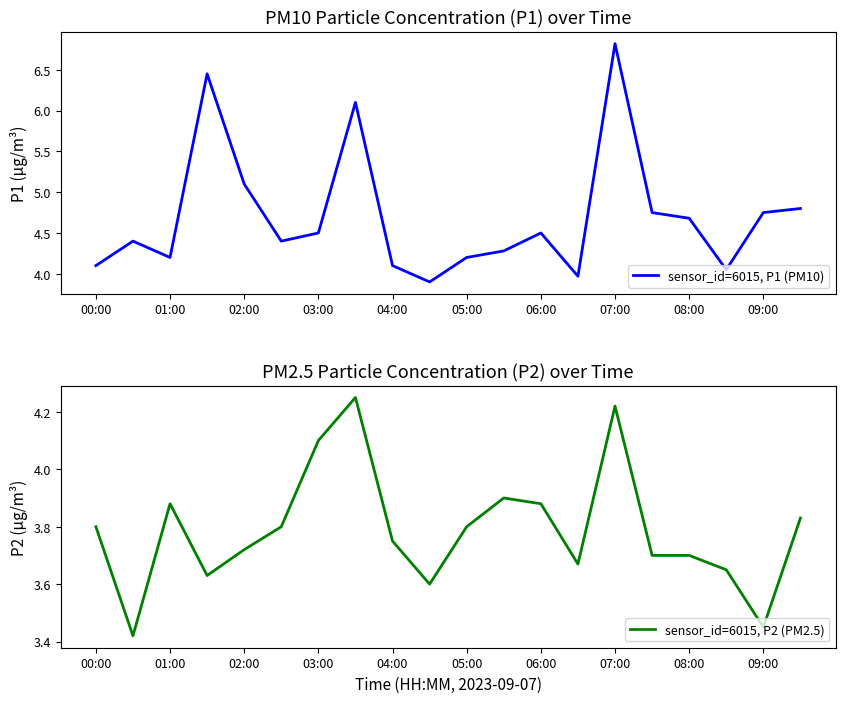

True or false: sensor_id=6015, P2 (PM2.5) has more than 2 points higher than both neighbors.

True